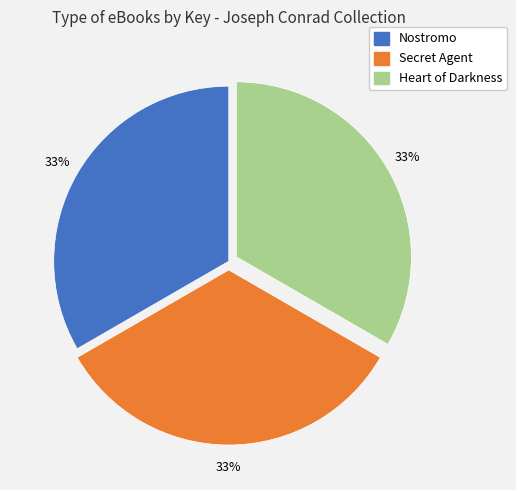

What percentage is the Nostromo slice, to the nearest percent?

33%